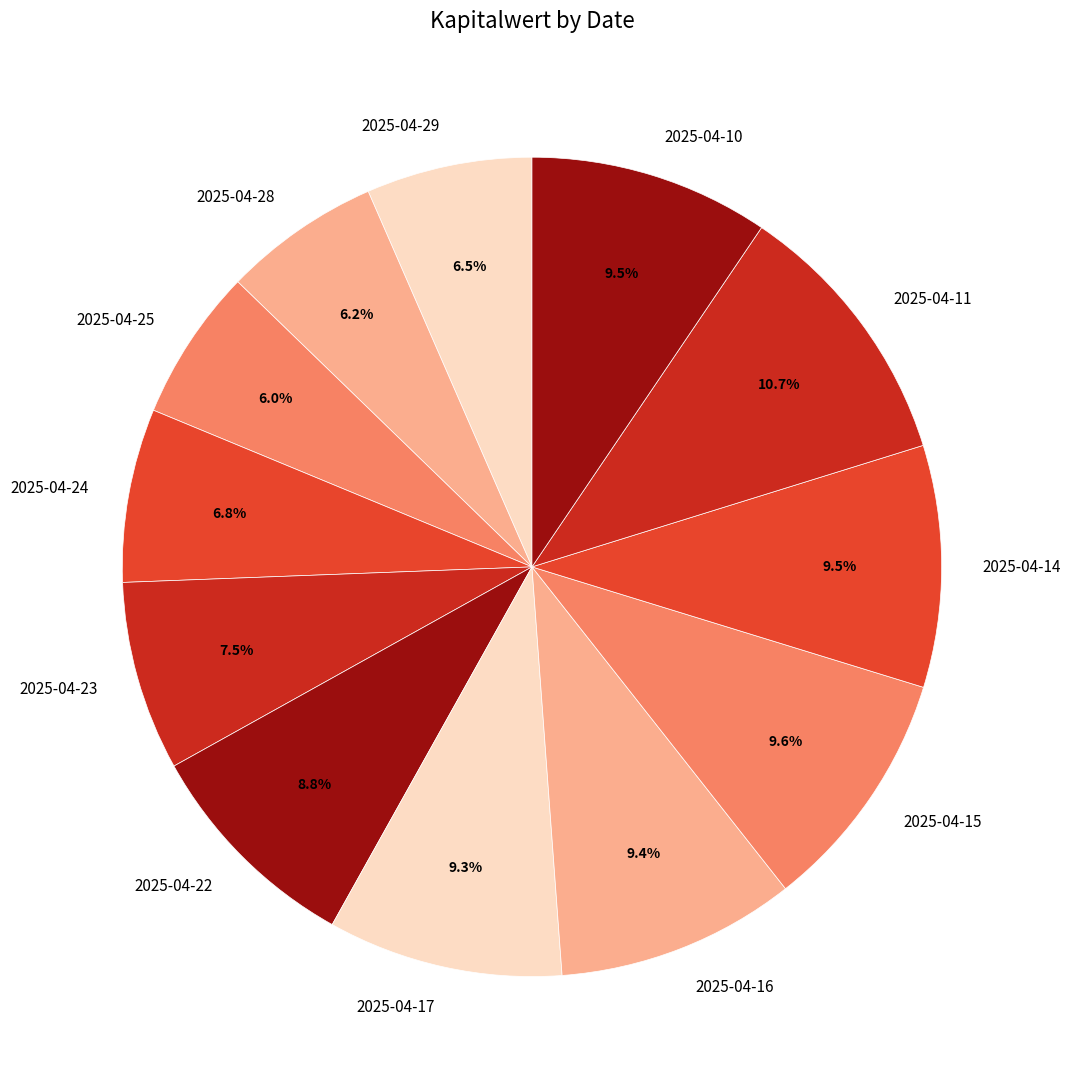

Is there a majority slice in this chart?

No